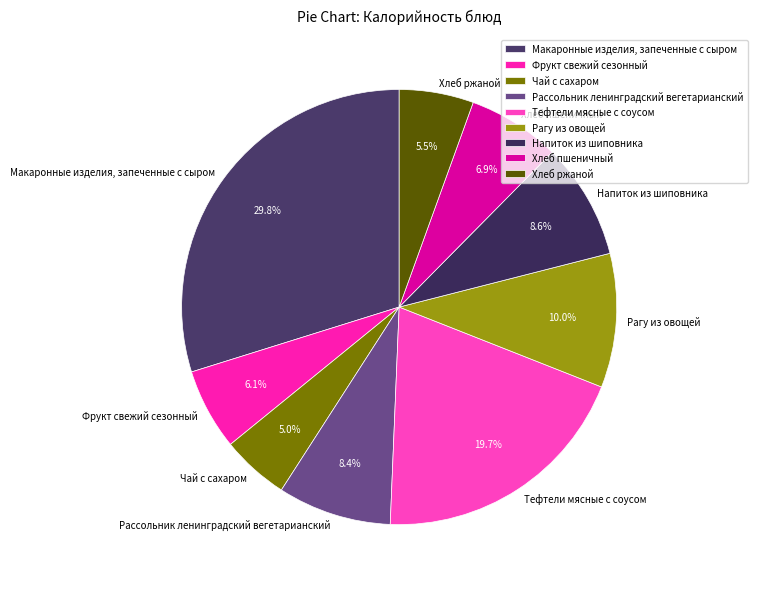

To the nearest percent, what percentage of the pie is Рассольник ленинградский вегетарианский?

8%